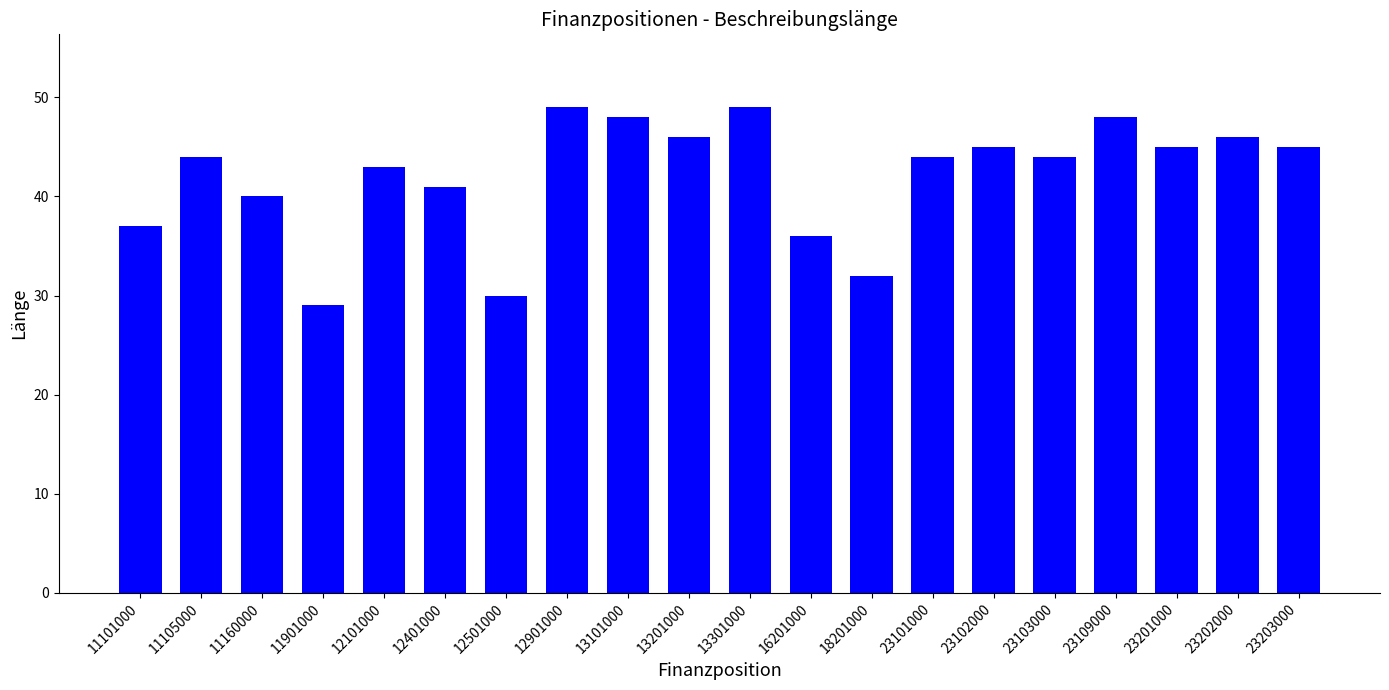

Are the bars grouped side by side (vs. stacked)?

No